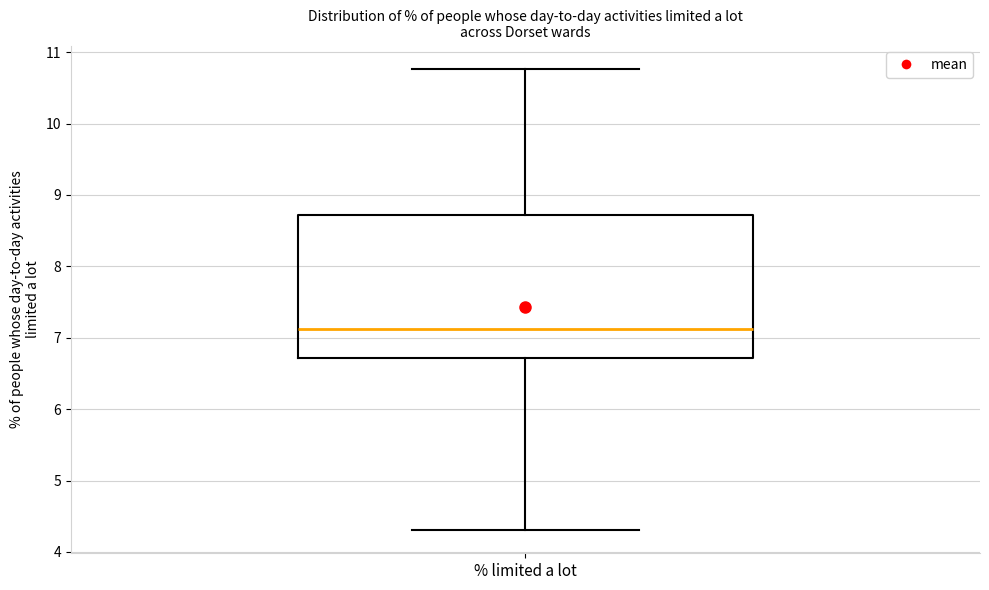

Where does the upper whisker of the box for % limited a lot end on the y-axis? The values are not printed on the chart, so give them approximately, as read against the axis.

10.8